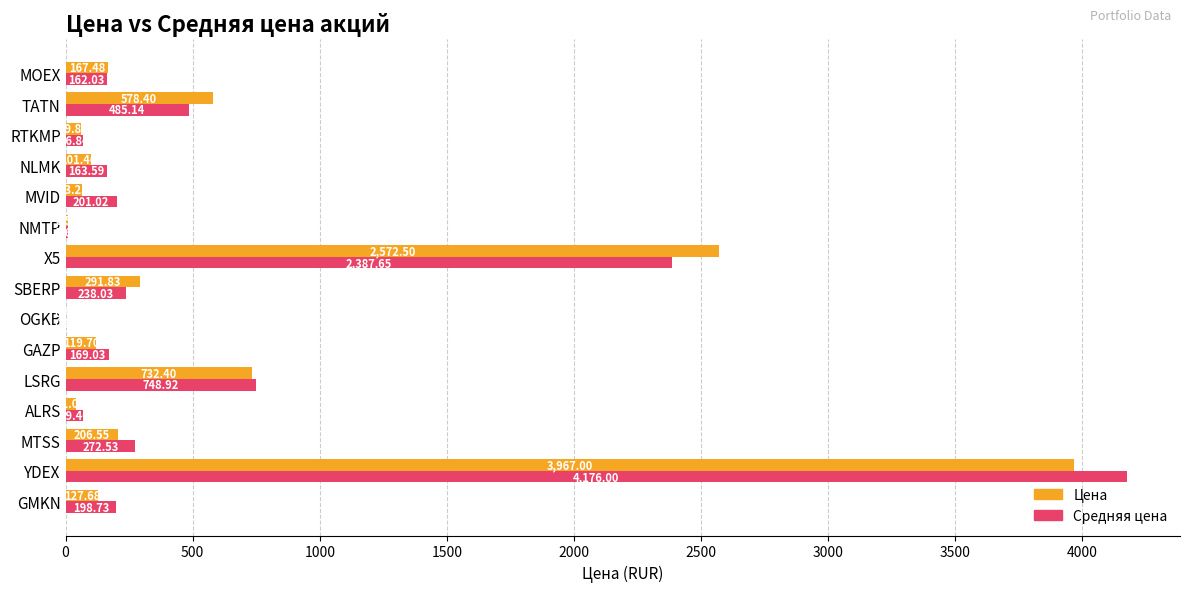

At which category is the sum across all series the highest?

YDEX